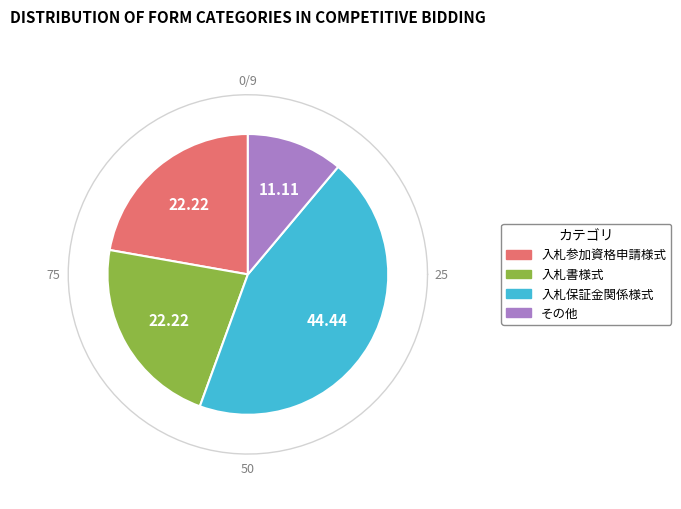

To the nearest percent, what is the average slice percentage?

25%